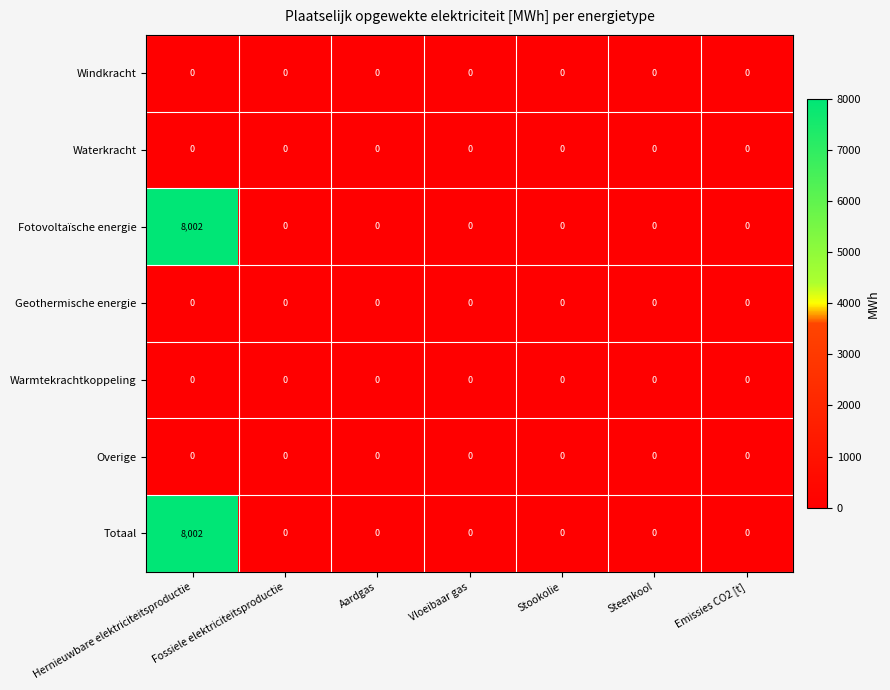

The Windkracht series shows 0 at Aardgas. True or false?

True